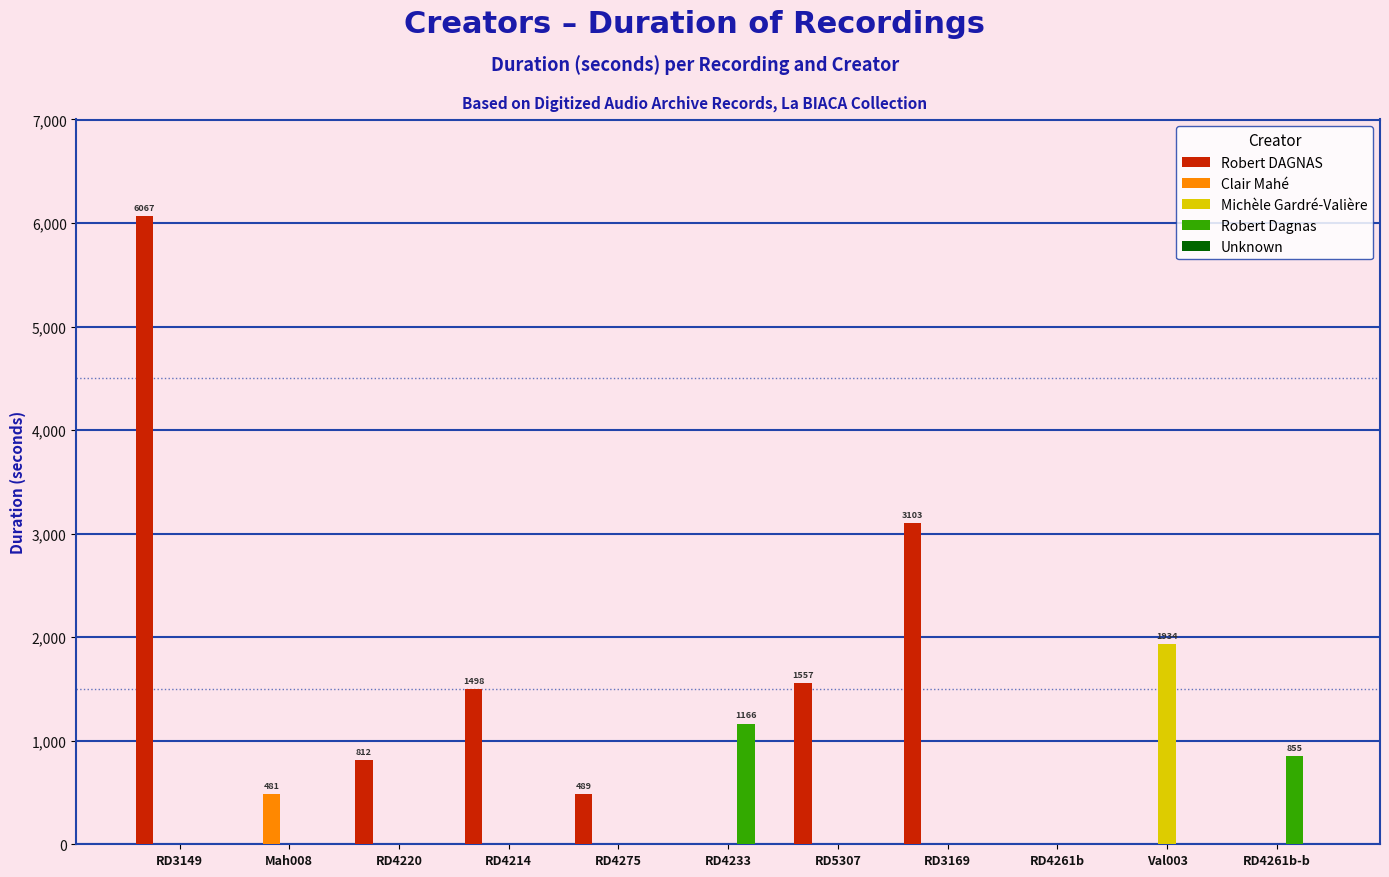

What is the average value of the Robert Dagnas series?

184